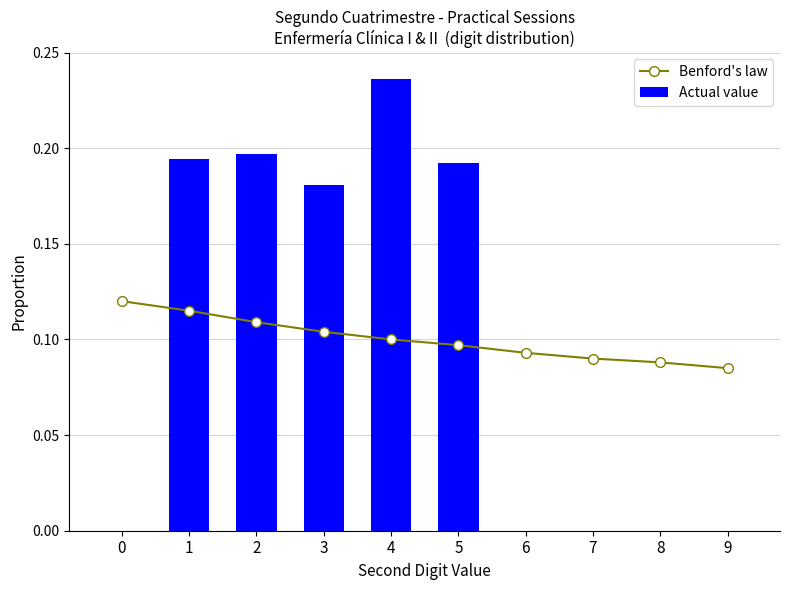

What is the sum of the Actual value values at 4 and 9?

0.2